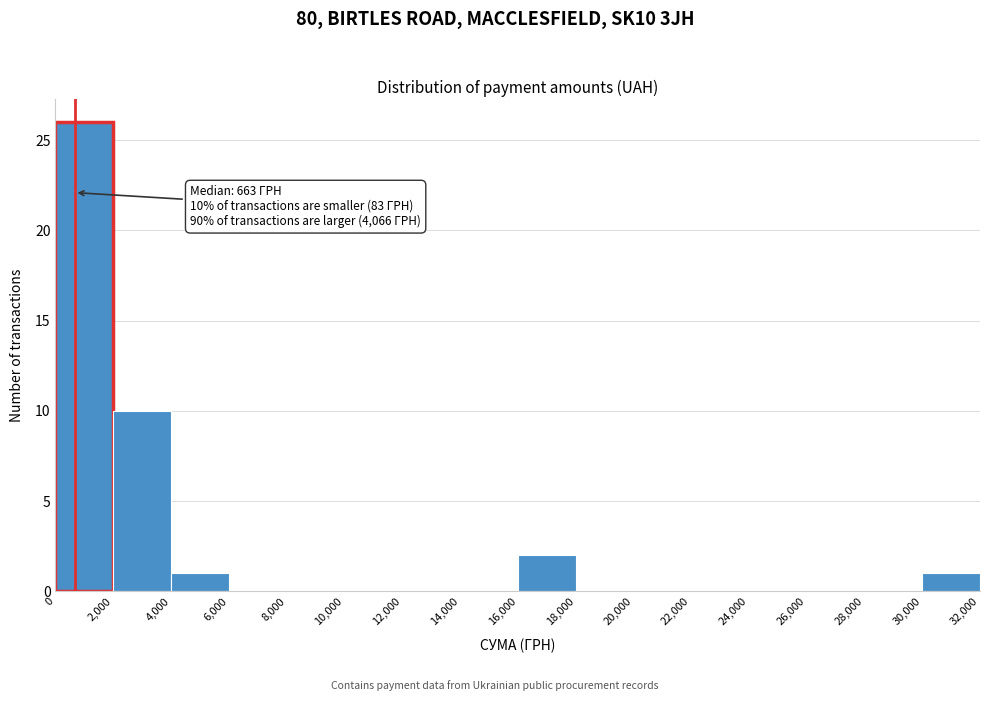

Over which range of the x-axis is the bar tallest?

0 to 2,000